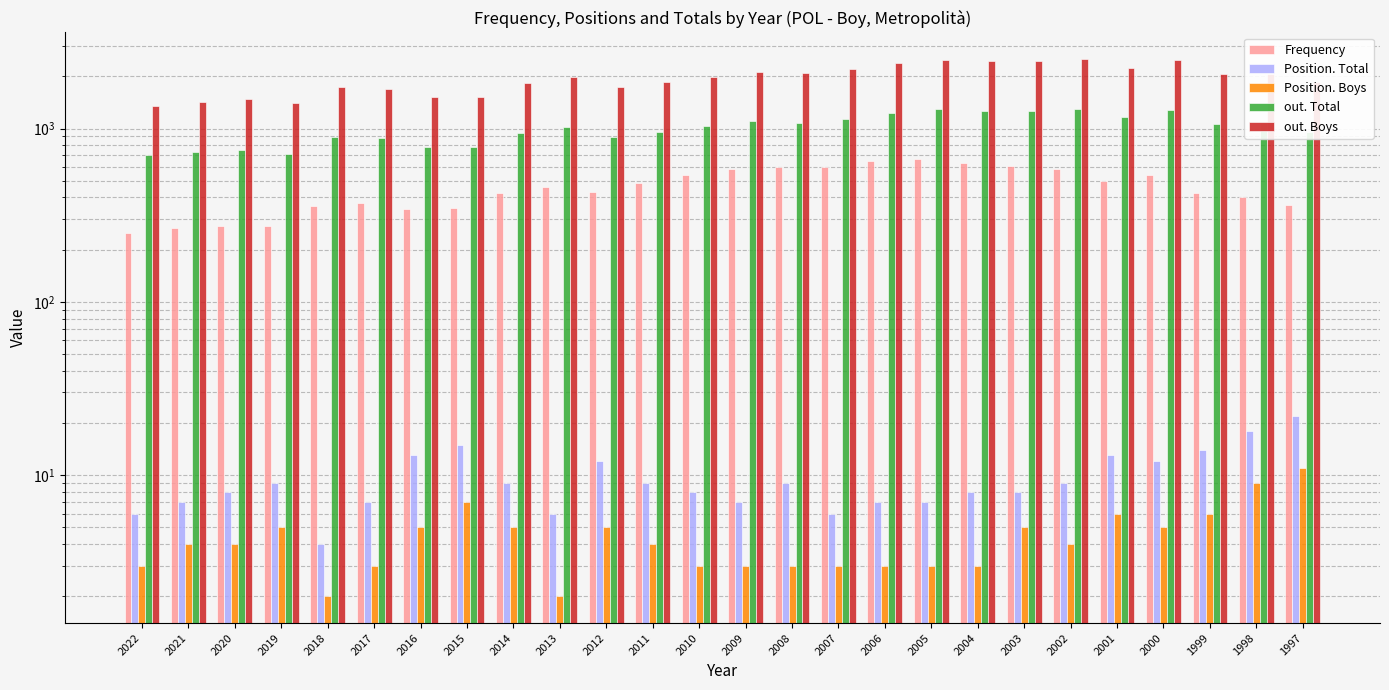

Which series has the largest total across all categories?

out. Boys